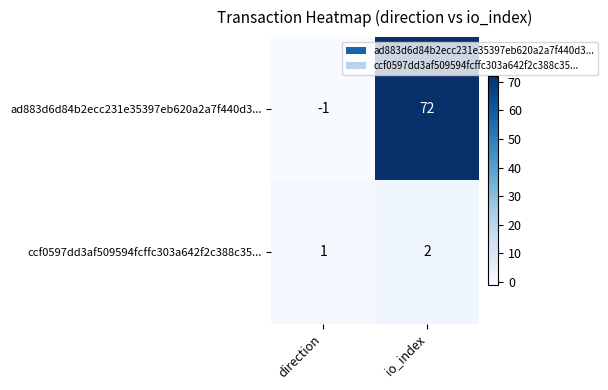

Between direction and io_index, which series saw the biggest shift?

ad883d6d84b2ecc231e35397eb620a2a7f440d3...